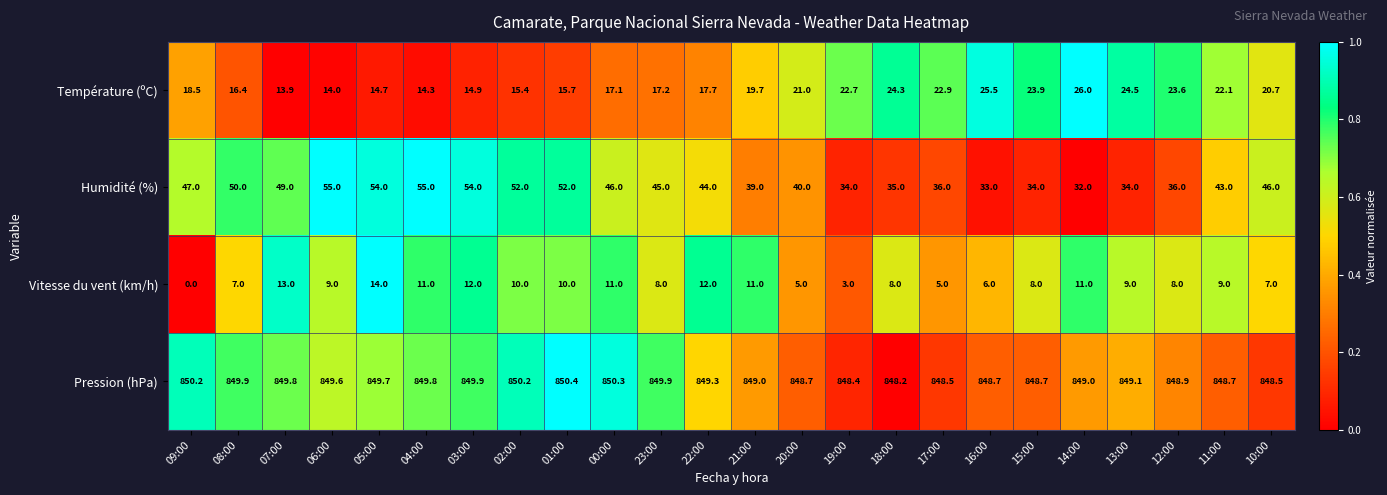

The value of Humidité (%) at 03:00 is 23.0. True or false?

False